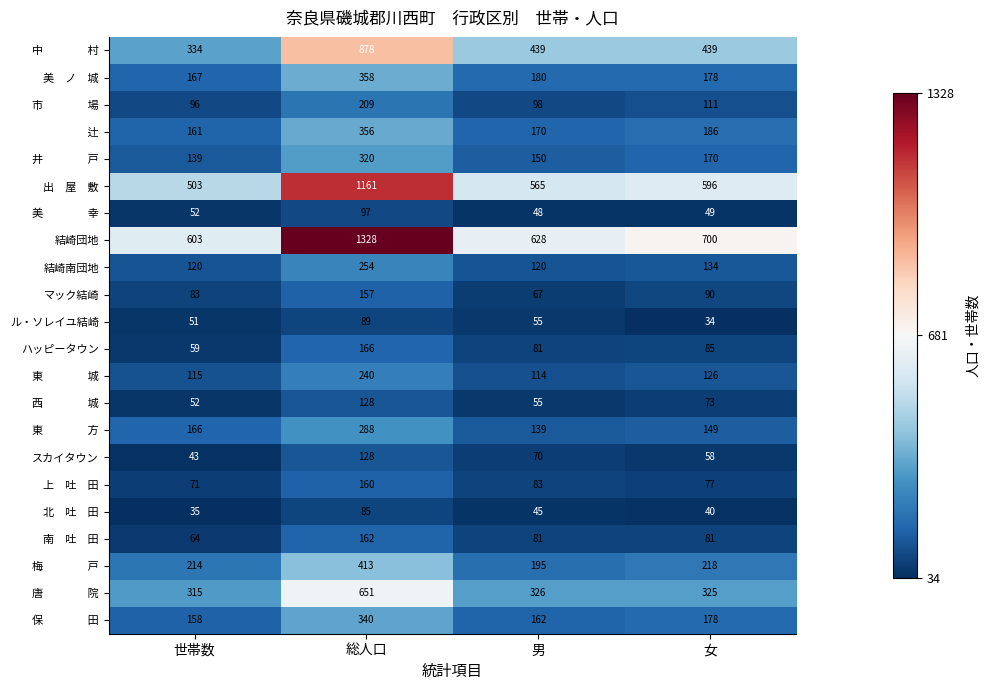

The ル・ソレイユ結崎 series shows 24 at 総人口. True or false?

False